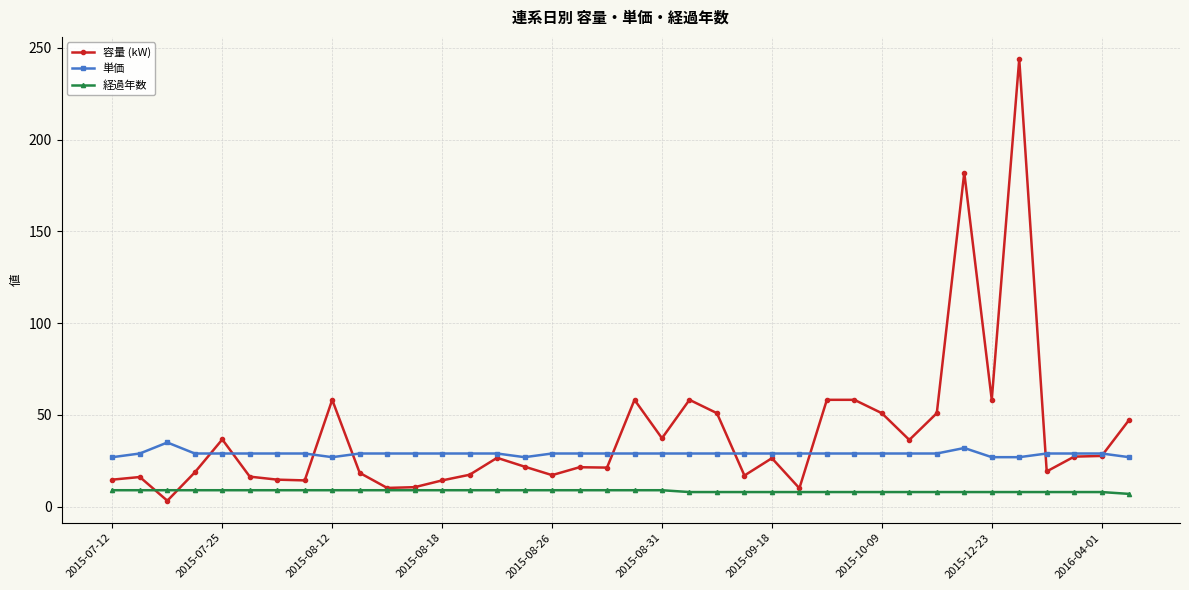

Which series has the widest spread of values?

容量 (kW)